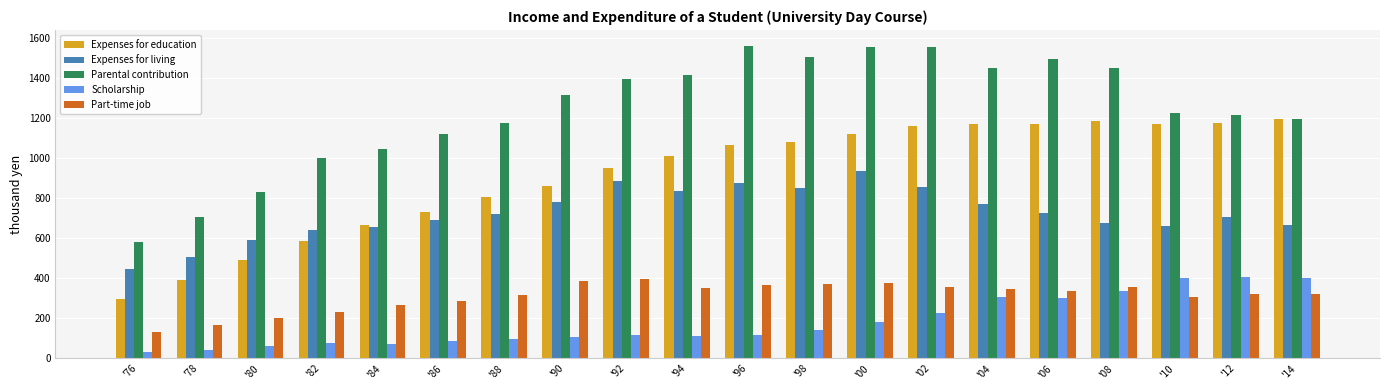

Is the value of Parental contribution at '76 greater than the value of Scholarship at '06?

Yes